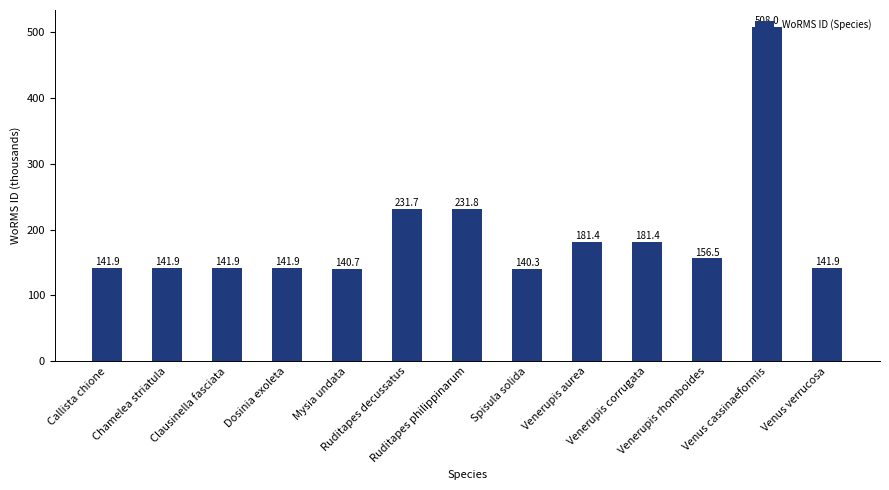

How many bars are there in total?

13